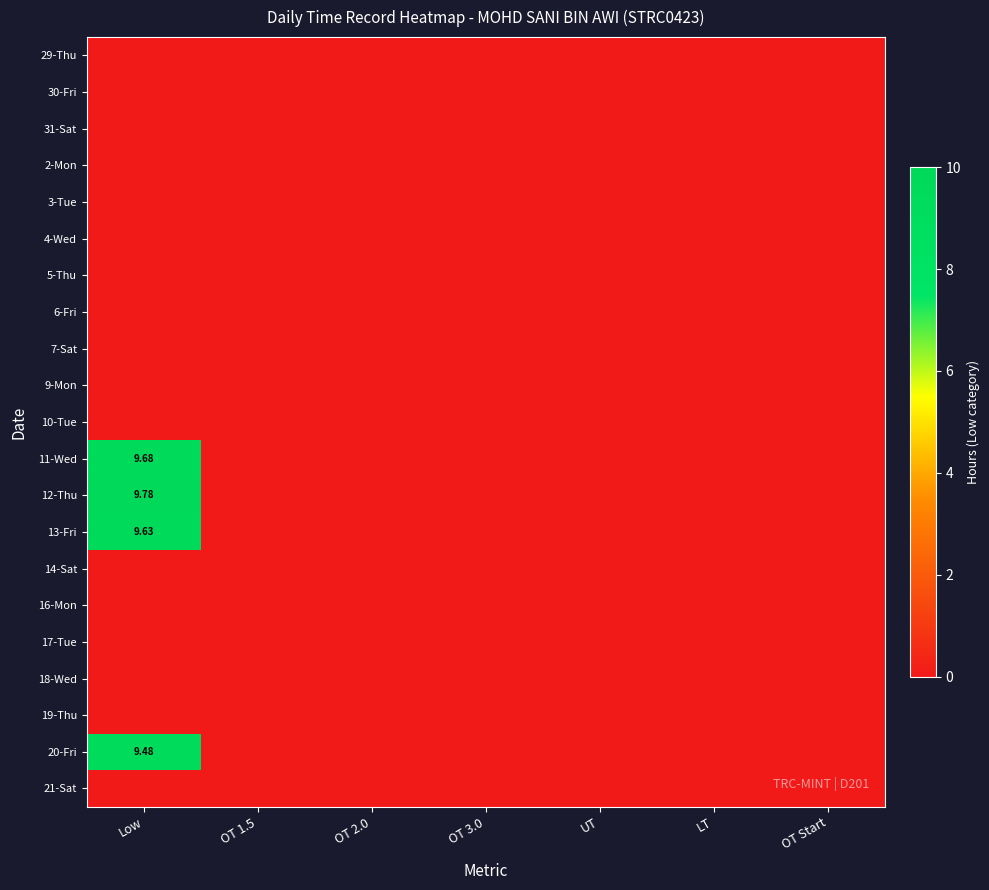

At which category does the chart reach its minimum across all series?

Low